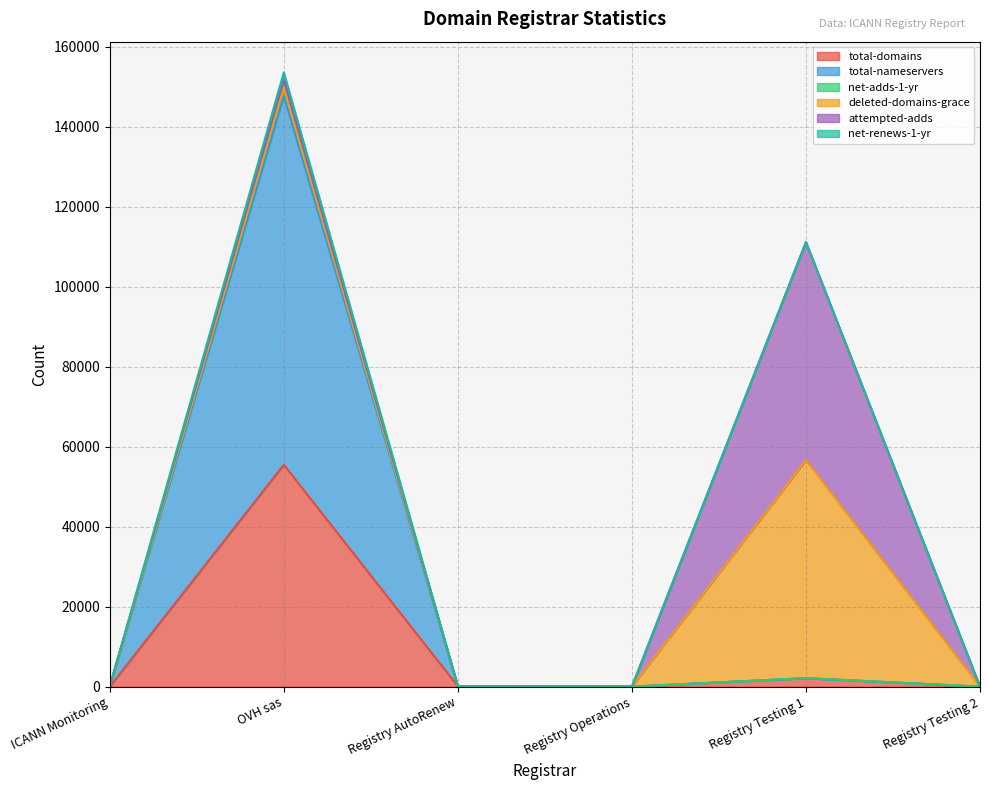

What position from the left is Registry Testing 1?

5